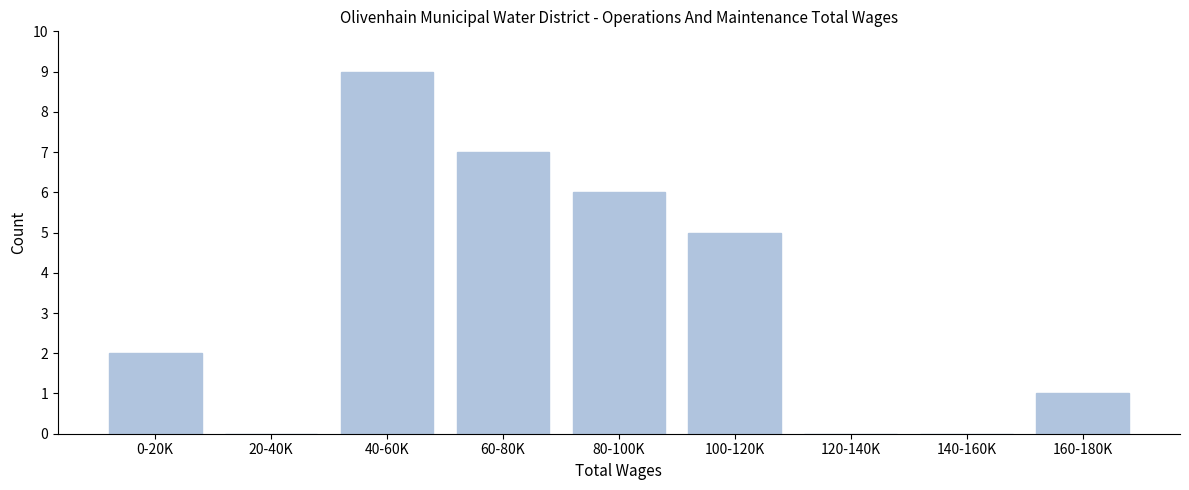

Reading left to right, extract all data points from this chart.

0-20K=2	20-40K=0	40-60K=9	60-80K=7	80-100K=6	100-120K=5	120-140K=0	140-160K=0	160-180K=1